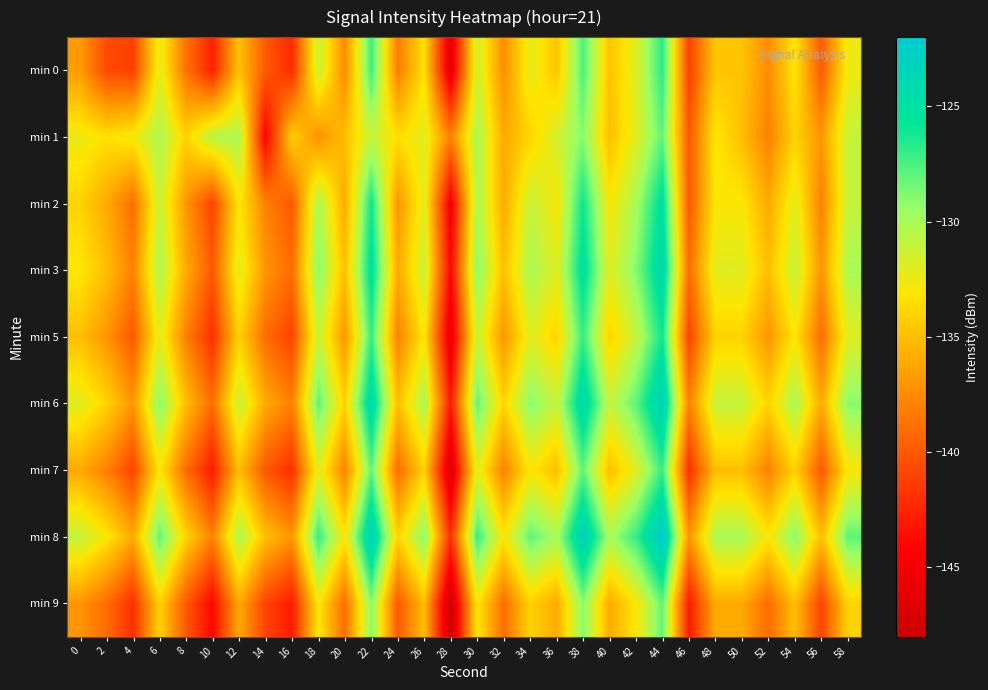

How many series are shown in this chart?

9